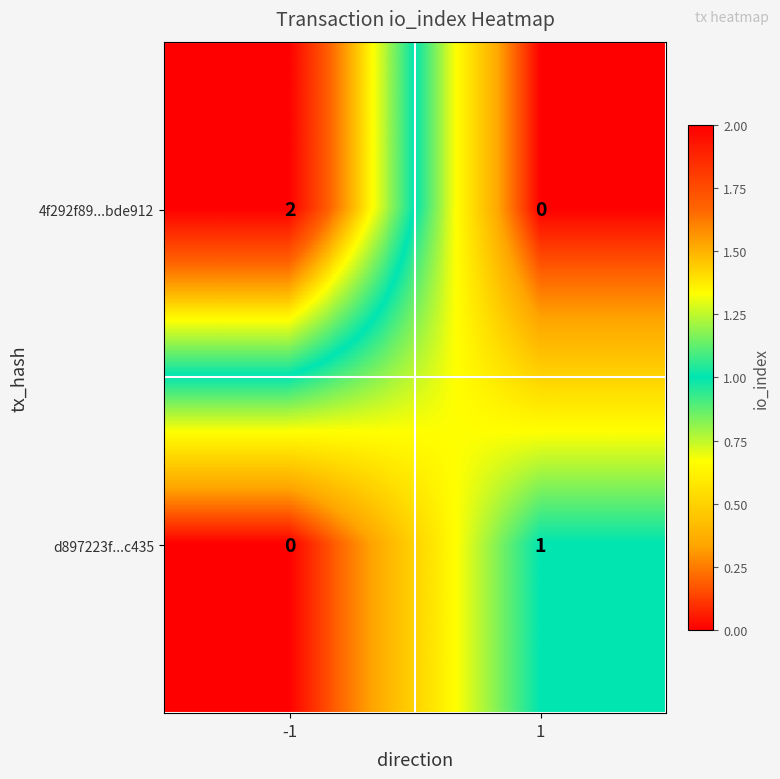

Rank the series at 1 from highest to lowest value.

d897223f...c435, 4f292f89...bde912